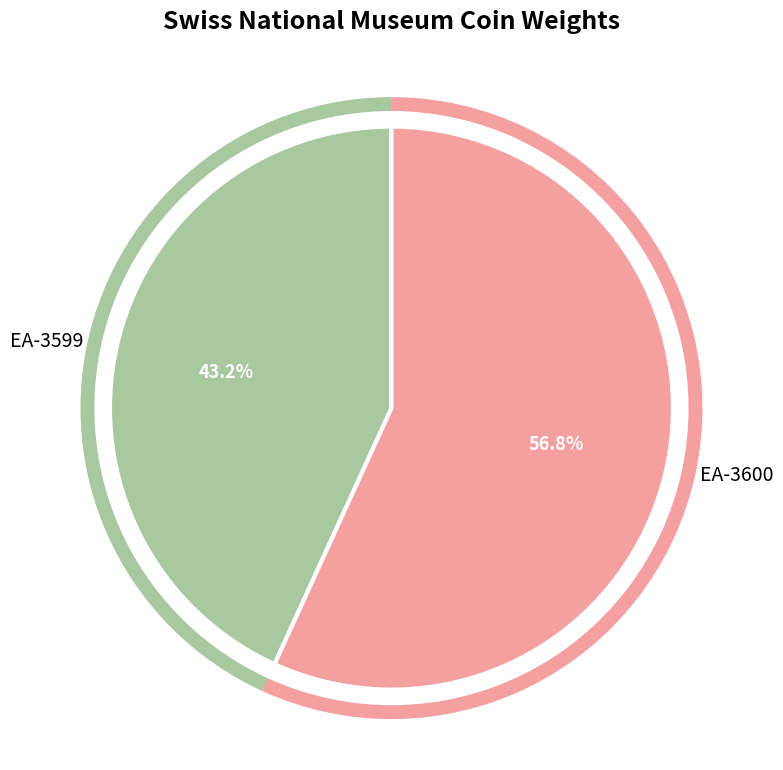

What is the ratio of the value at EA-3600 to the value at EA-3599?

1.3